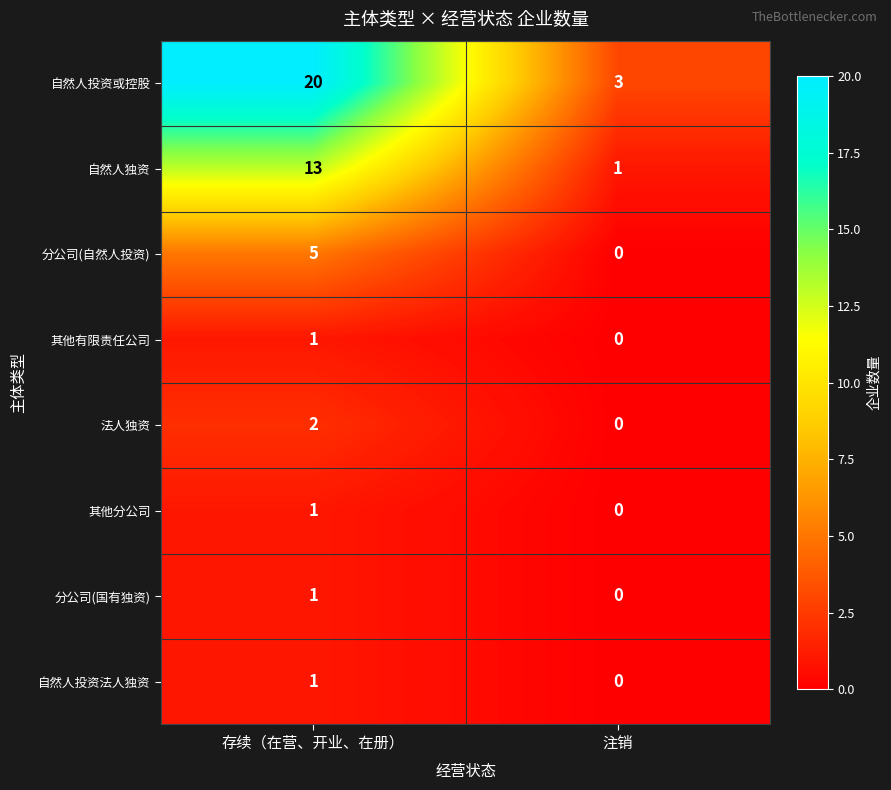

What is the sum of the 自然人投资或控股 values at 存续（在营、开业、在册） and 注销?

23